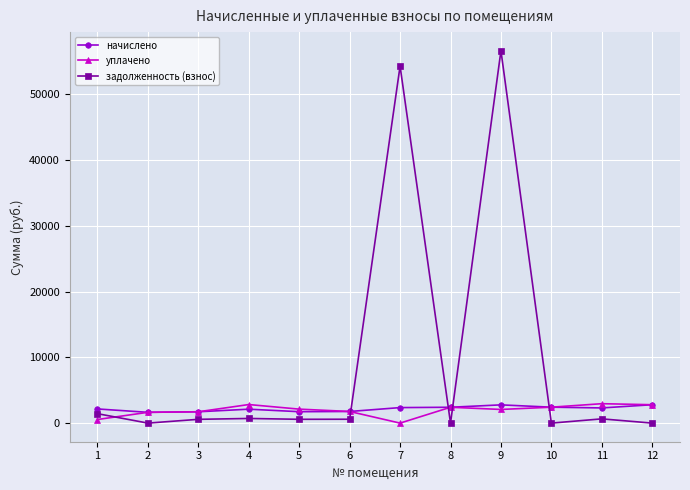

What is the total value across all series at 1?

4131.9